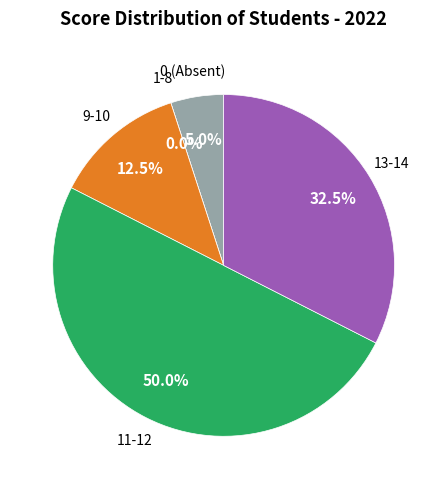

Is 宋林郁 the majority of the pie?

No